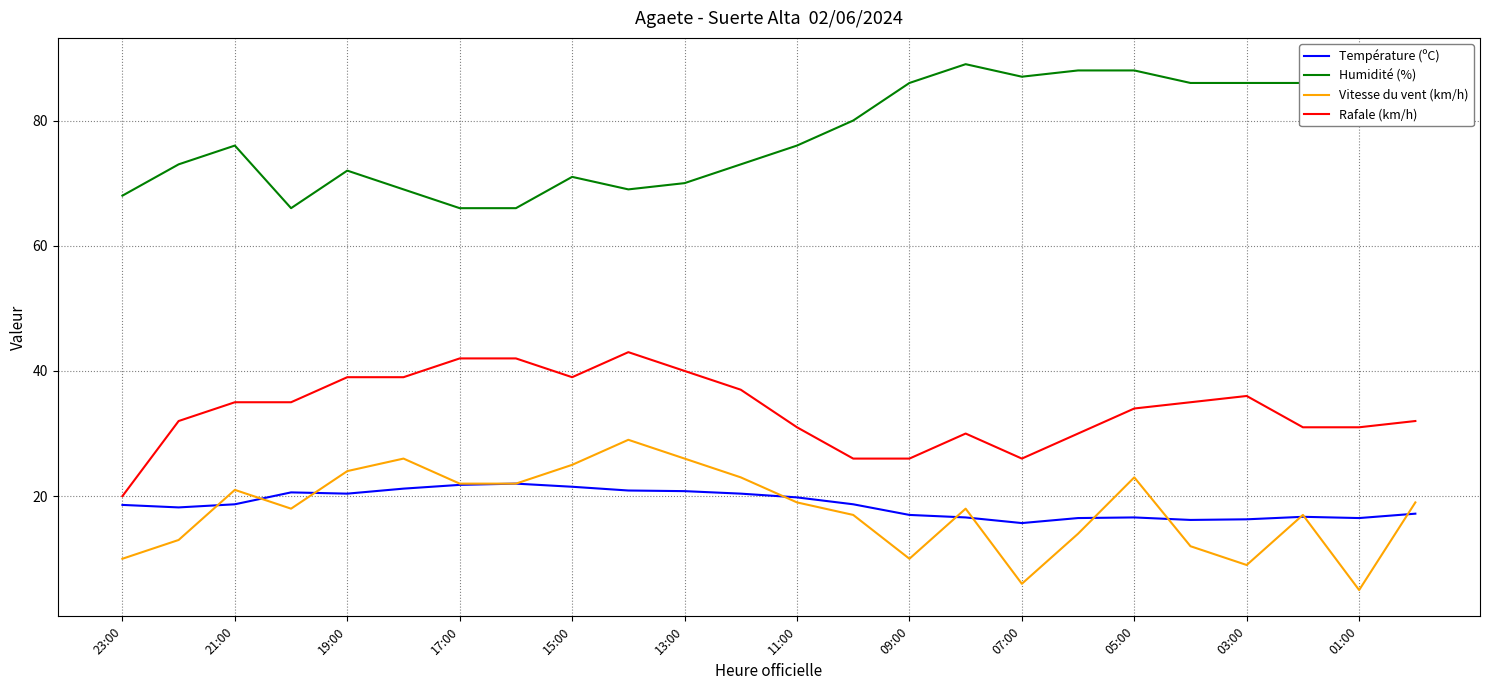

True or false: Humidité (%) and Rafale (km/h) cross at least once.

False